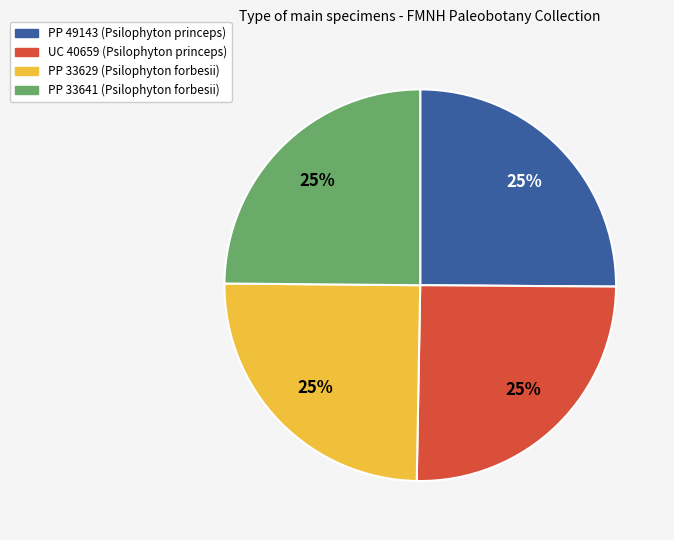

Does PP 33629 (Psilophyton forbesii) represent more than half of the total?

No